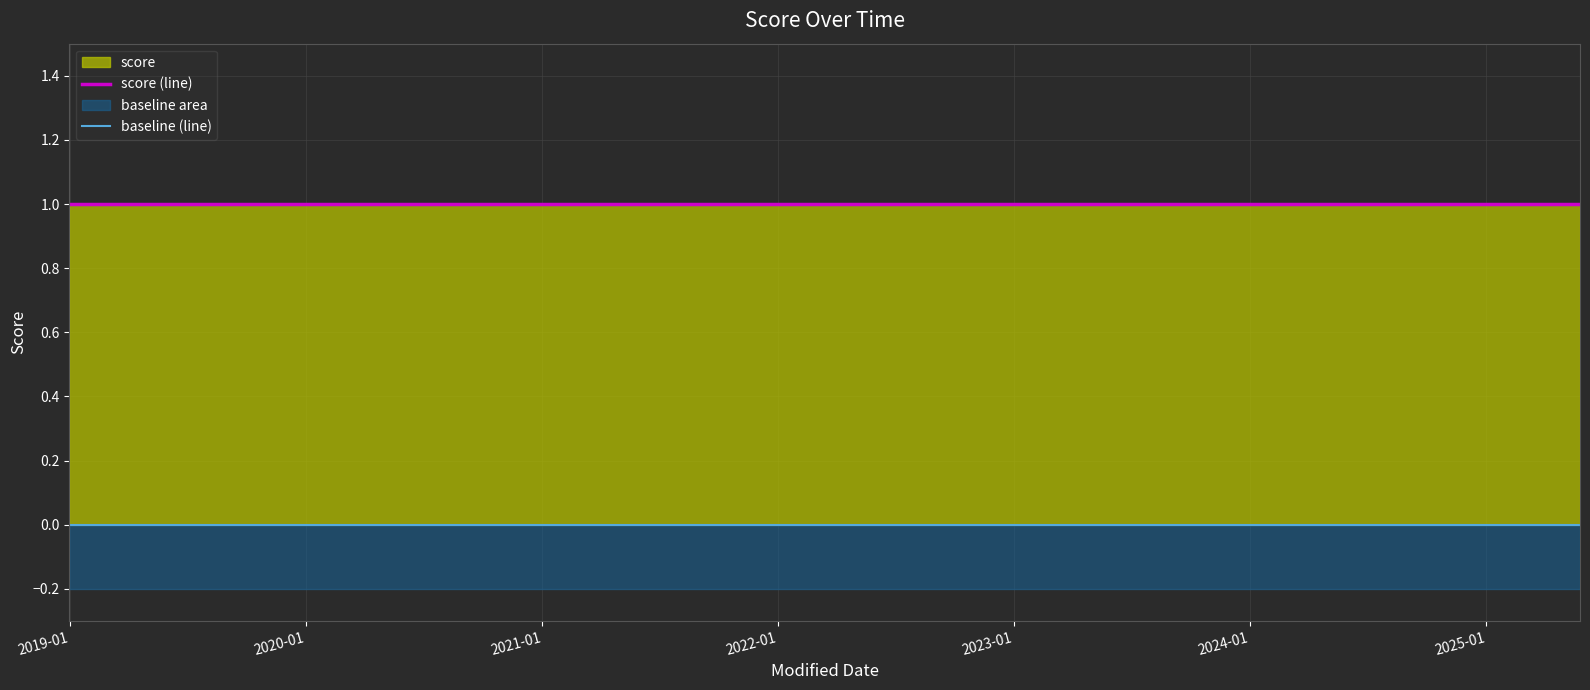

List the series in order of their overall mean, lowest first.

baseline (line), score (line)